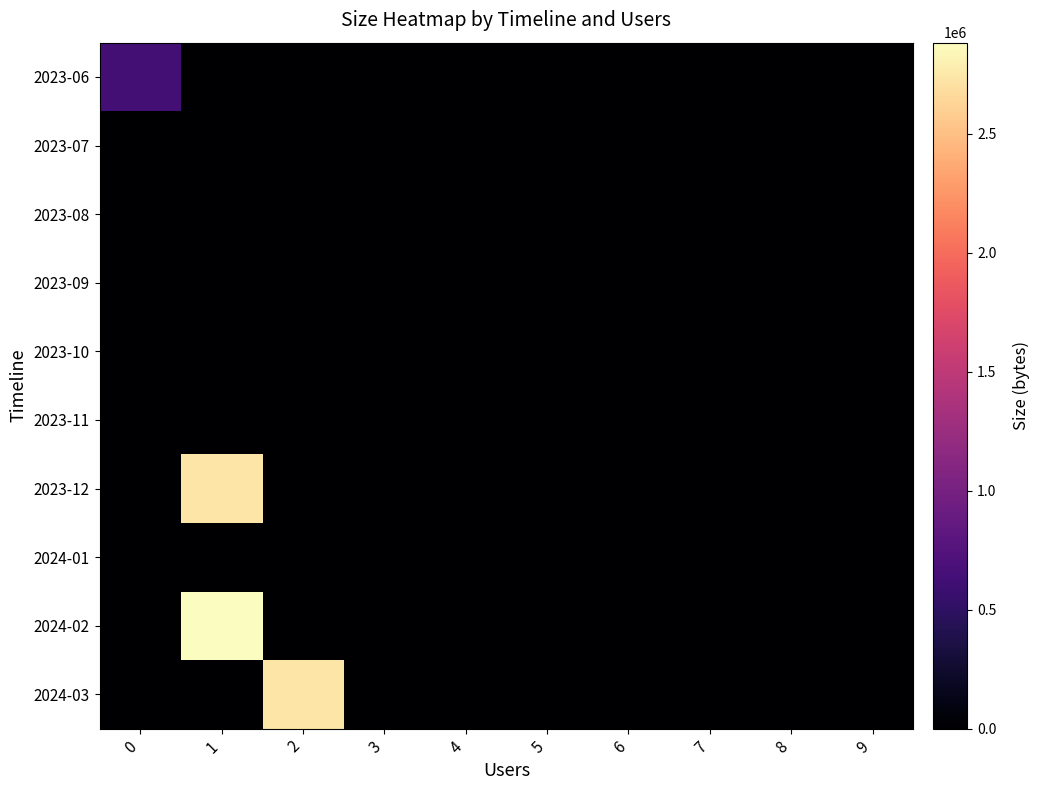

Reading left to right, extract all data points from this chart.

2023-06: 0=638360	1=0	2=0	3=0	4=0	5=0	6=0	7=0	8=0	9=0
2023-07: 0=0	1=0	2=0	3=0	4=0	5=0	6=0	7=0	8=0	9=0
2023-08: 0=0	1=0	2=0	3=0	4=0	5=0	6=0	7=0	8=0	9=0
2023-09: 0=0	1=0	2=0	3=0	4=0	5=0	6=0	7=0	8=0	9=0
2023-10: 0=0	1=0	2=0	3=0	4=0	5=0	6=0	7=0	8=0	9=0
2023-11: 0=0	1=0	2=0	3=0	4=0	5=0	6=0	7=0	8=0	9=0
2023-12: 0=0	1=2724475	2=0	3=0	4=0	5=0	6=0	7=0	8=0	9=0
2024-01: 0=0	1=0	2=0	3=0	4=0	5=0	6=0	7=0	8=0	9=0
2024-02: 0=0	1=2882043	2=0	3=0	4=0	5=0	6=0	7=0	8=0	9=0
2024-03: 0=0	1=0	2=2732820	3=0	4=0	5=0	6=0	7=0	8=0	9=0